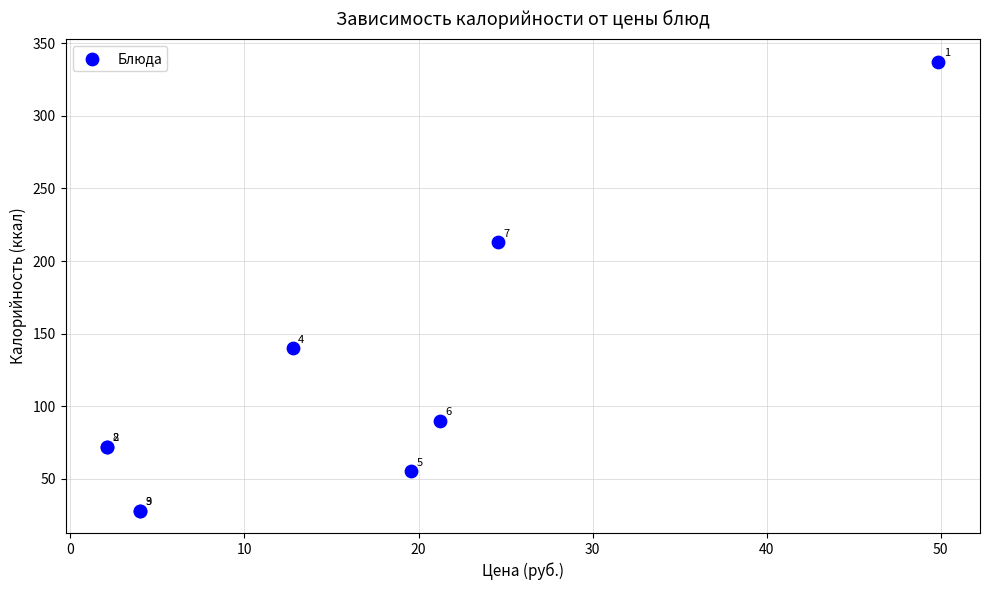

What Y value in the scatter plot is closest to 182?

213.0